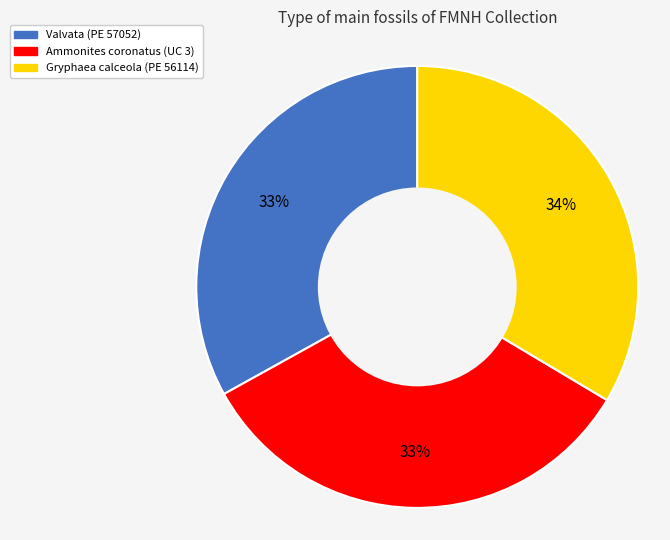

Does any single category account for the majority?

No